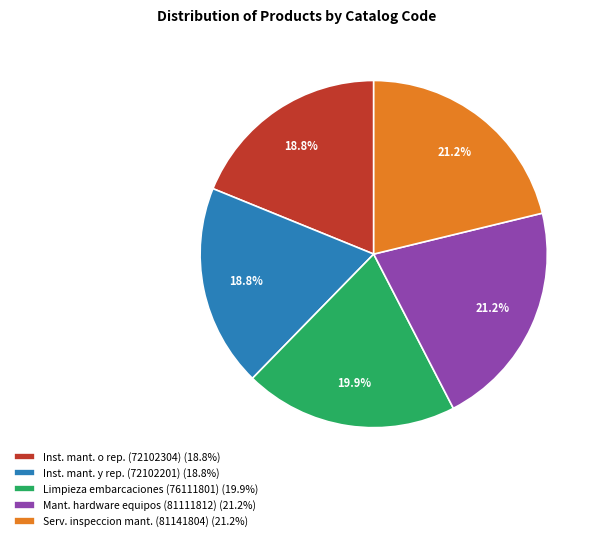

What portion of the pie excludes Mant. hardware equipos (81111812) (21.2%)?

78.8%